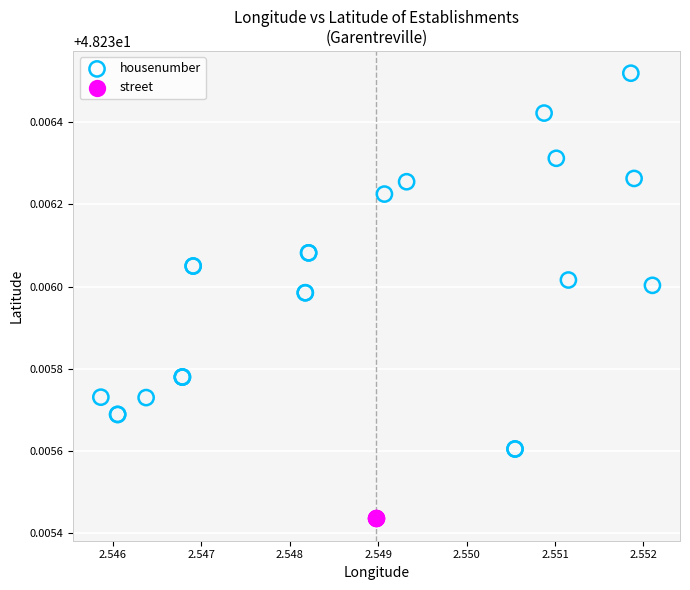

Which series contains the lowest Y value?

street